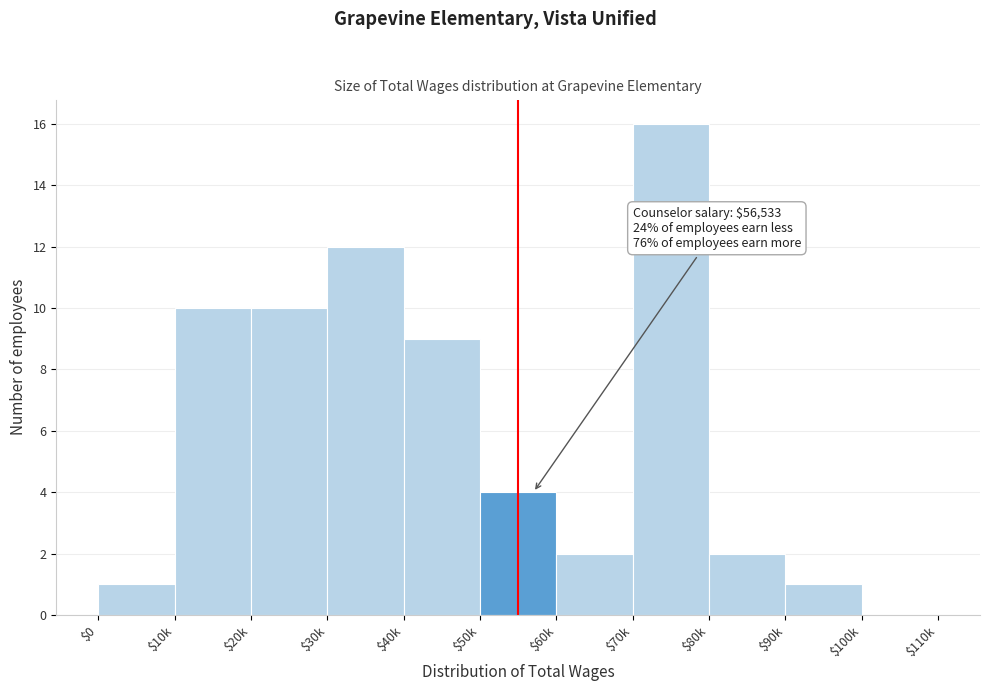

What is the sum of all values?

67